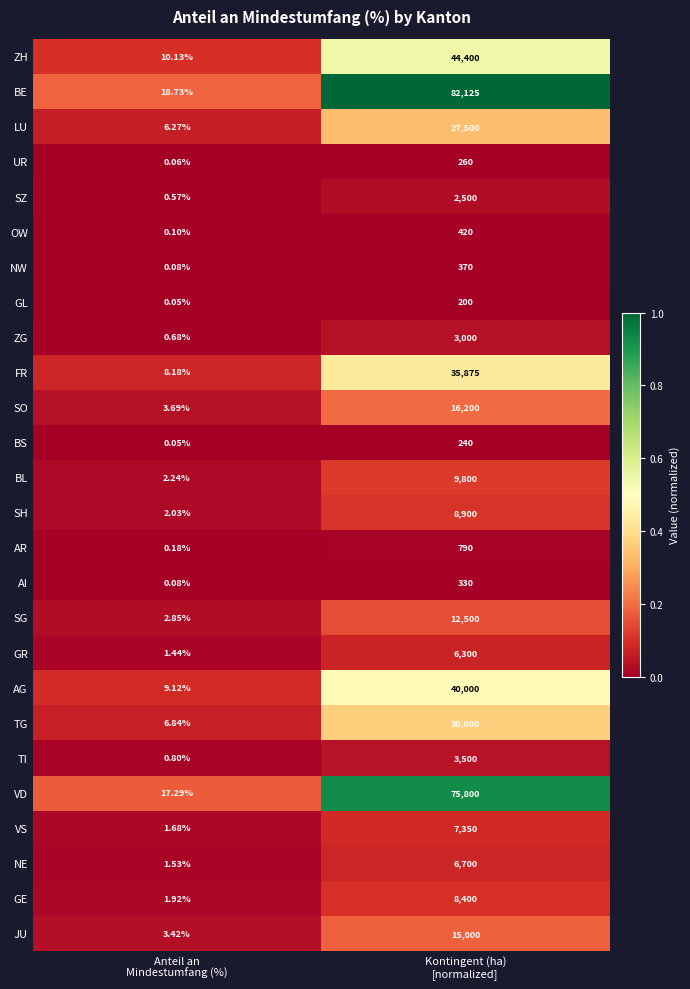

List the series in order of their peak value, highest first.

BE, VD, ZH, AG, FR, TG, LU, SO, JU, SG, BL, SH, GE, VS, NE, GR, TI, ZG, SZ, AR, OW, NW, AI, UR, BS, GL